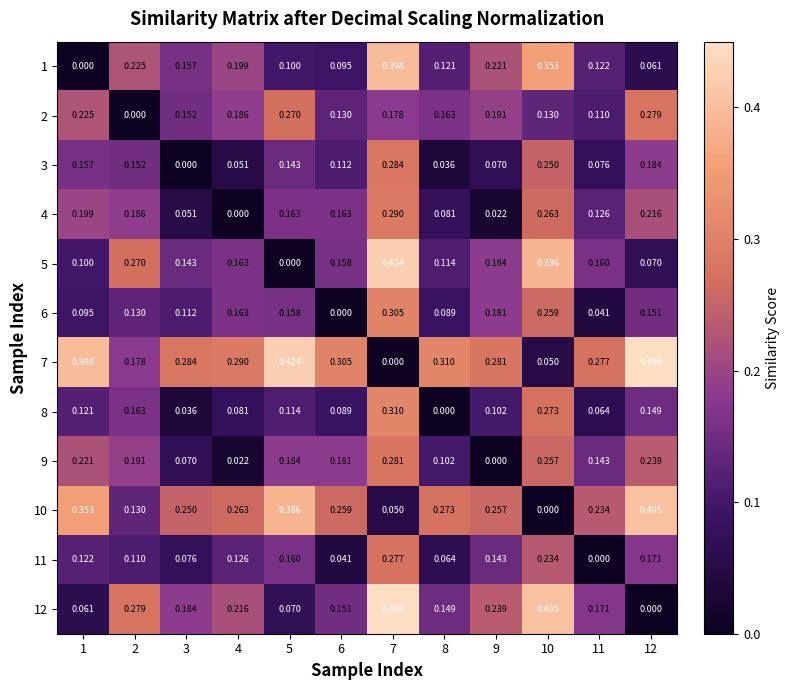

Is the value of 3 at 7 greater than the value of 12 at 11?

Yes